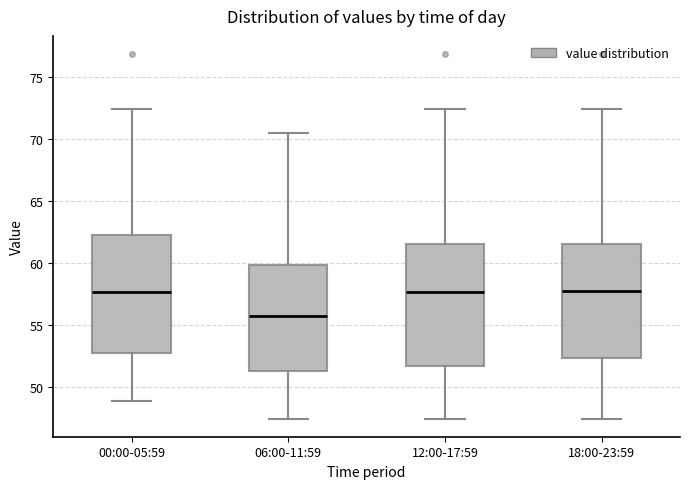

Where is the lower edge of the box for 18:00-23:59 on the y-axis? The values are not printed on the chart, so give them approximately, as read against the axis.

52.5